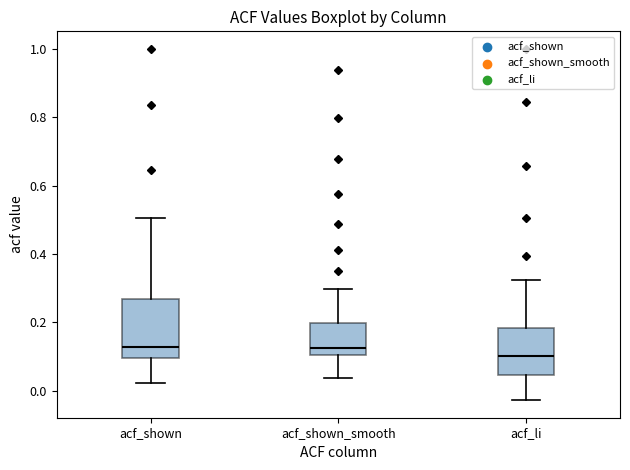

Reading left to right, read every box against the y-axis: the position of its median line, the range the box covers, and the ends of its whiskers. The values are not printed on the chart, so give them approximately, as read against the axis.

acf_shown: median 0.12, box 0.10 to 0.26, whiskers 0.02 to 0.50
acf_shown_smooth: median 0.12, box 0.10 to 0.20, whiskers 0.04 to 0.30
acf_li: median 0.10, box 0.04 to 0.18, whiskers -0.02 to 0.32